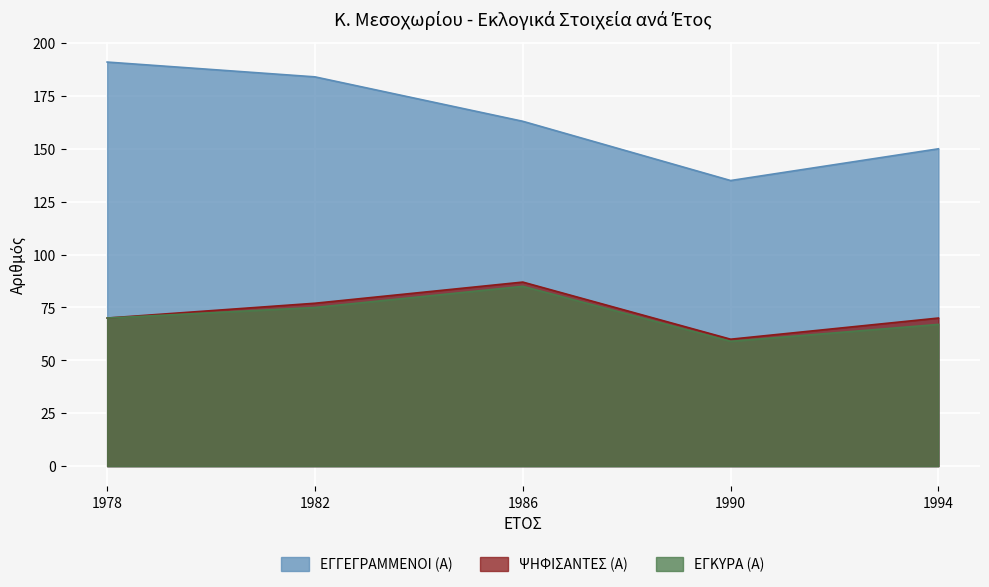

Rank the series at 1978 from highest to lowest value.

ΕΓΓΕΓΡΑΜΜΕΝΟΙ (Α), ΨΗΦΙΣΑΝΤΕΣ (Α), ΕΓΚΥΡΑ (Α)